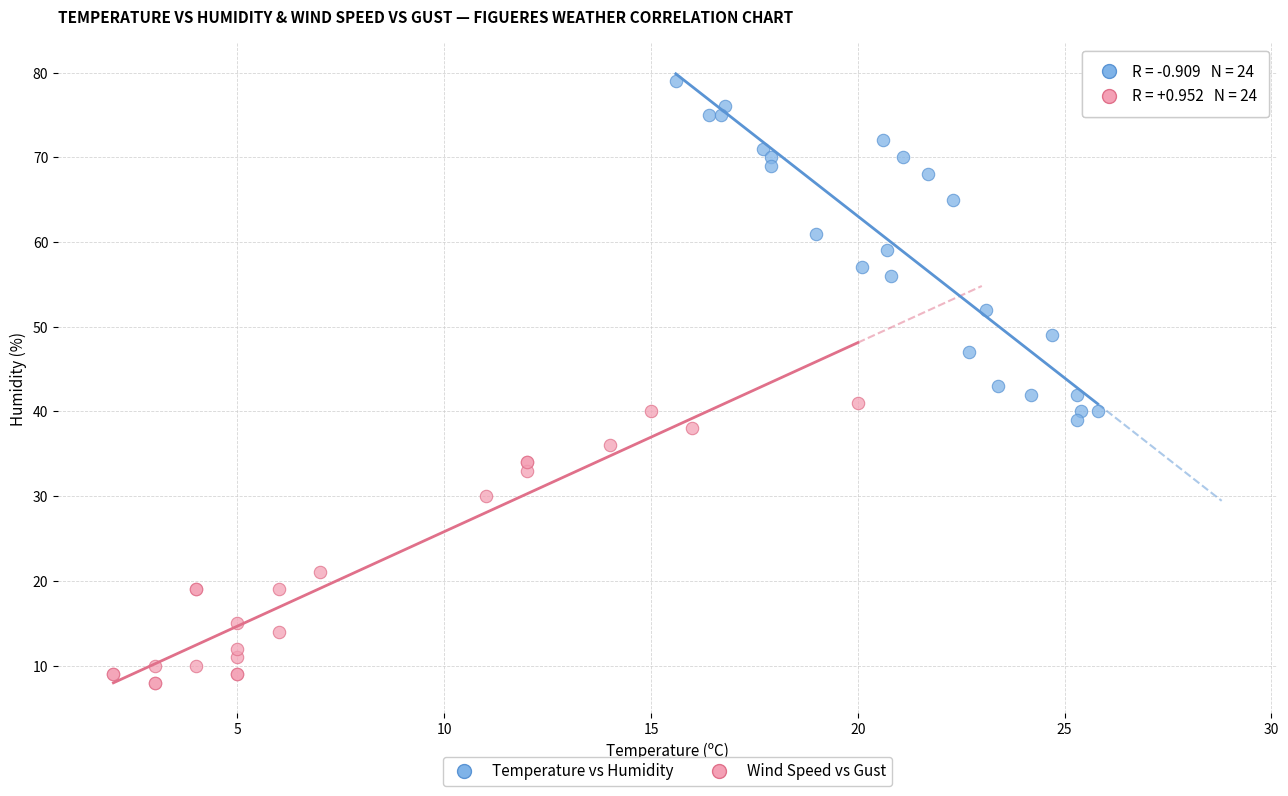

Which series has the largest Y range (max minus min)?

Temperature vs Humidity